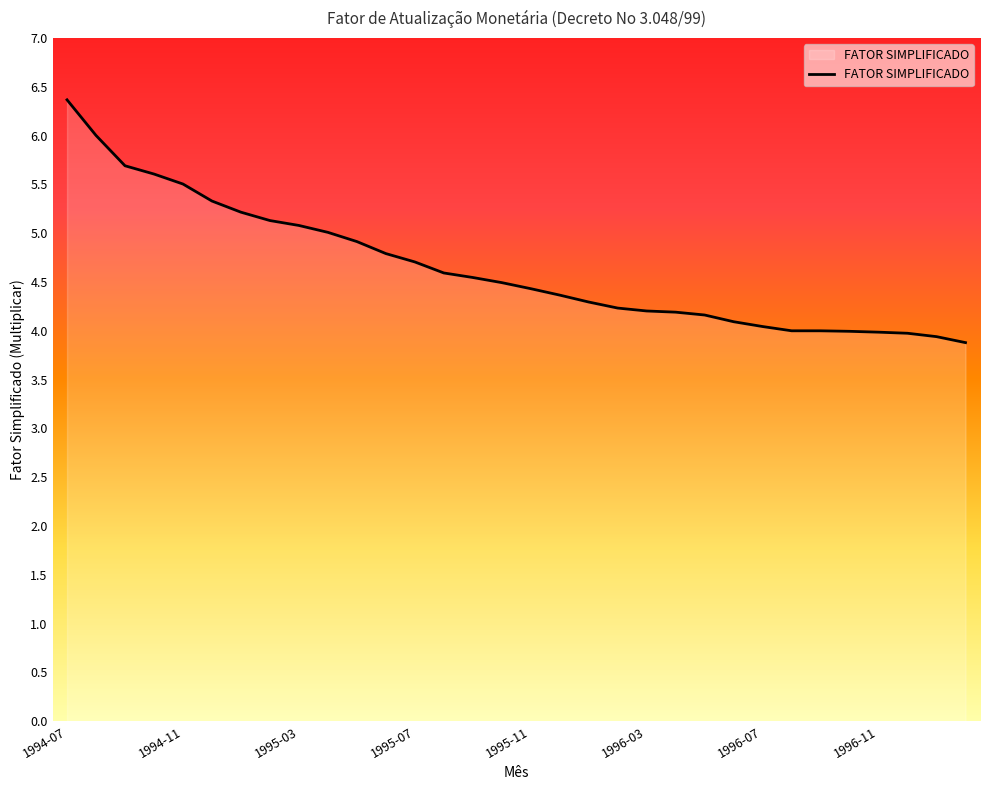

What is the difference between the maximum and minimum values?

2.5